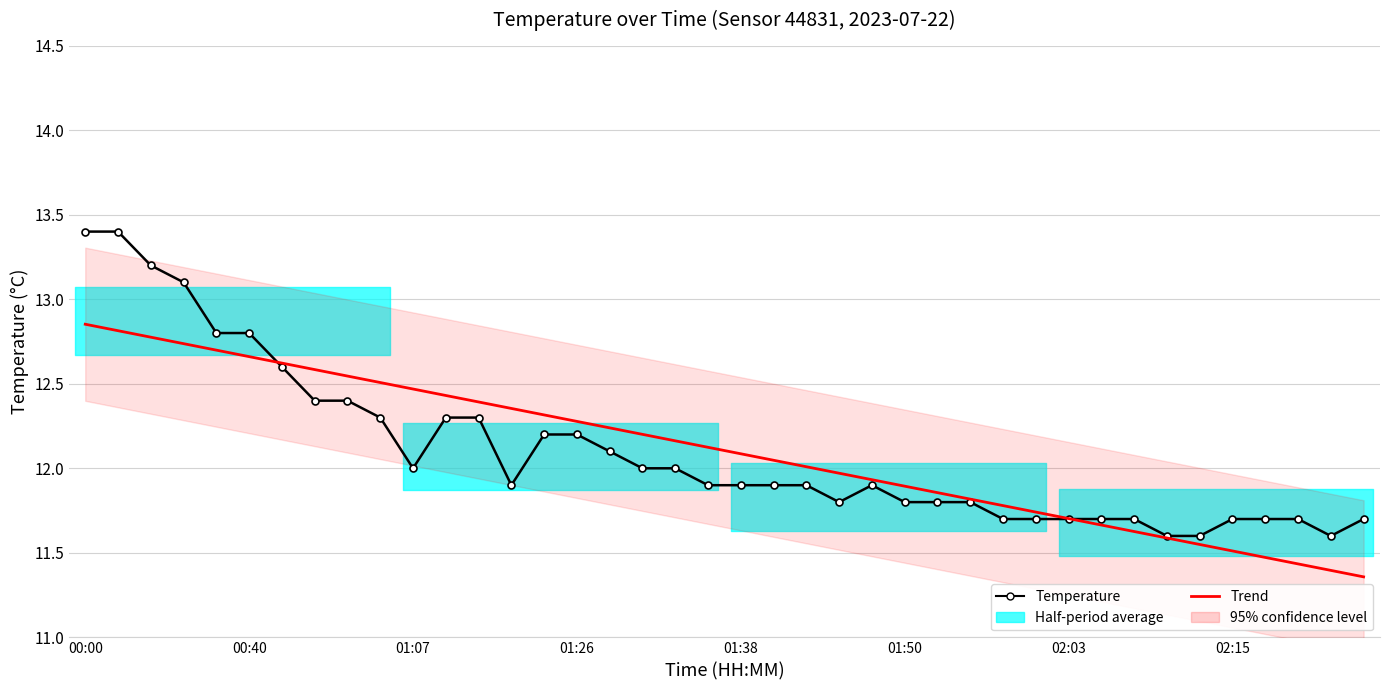

Between 19 and 29, which series saw the biggest shift?

Trend